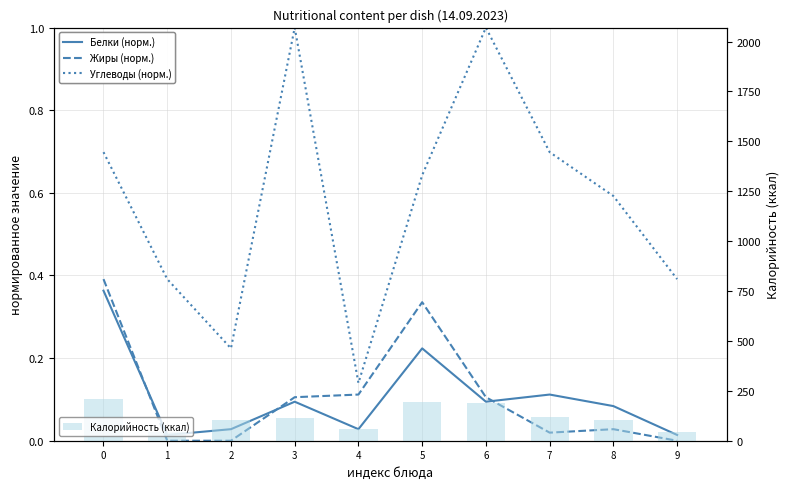

Reading left to right, list all the values displayed in this chart.

Белки (норм.): 0=0.4	1=0.0	2=0.0	3=0.1	4=0.0	5=0.2	6=0.1	7=0.1	8=0.1	9=0.0
Жиры (норм.): 0=0.4	1=0.0	2=0.0	3=0.1	4=0.1	5=0.3	6=0.1	7=0.0	8=0.0	9=0.0
Углеводы (норм.): 0=0.7	1=0.4	2=0.2	3=1.0	4=0.1	5=0.6	6=1.0	7=0.7	8=0.6	9=0.4
Калорийность (ккал): 0=207.0	1=44.5	2=103.0	3=115.0	4=56.3	5=195.0	6=190.0	7=118.4	8=102.0	9=44.5